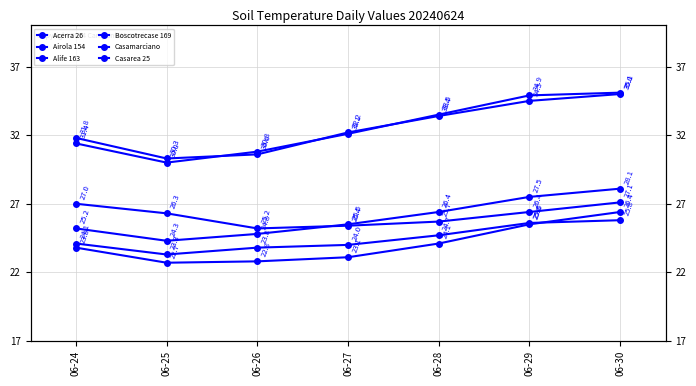

At how many categories does at least one series exceed 27?

7